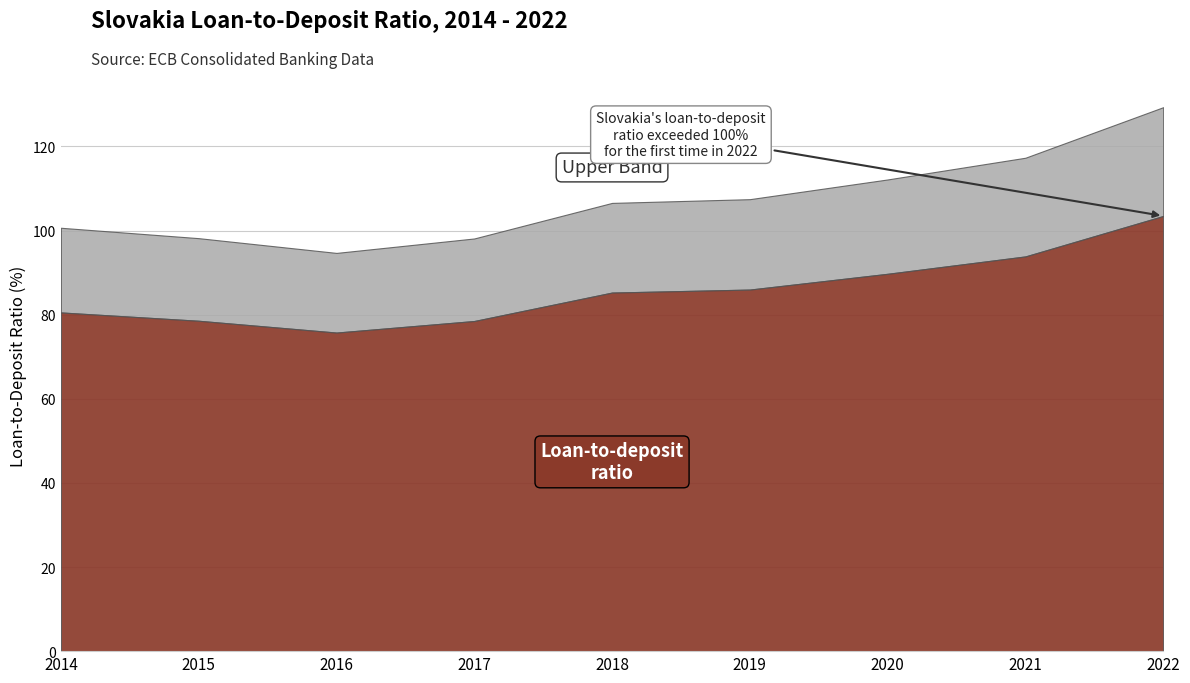

What is the change in value from 2014 to 2015?

-2.0